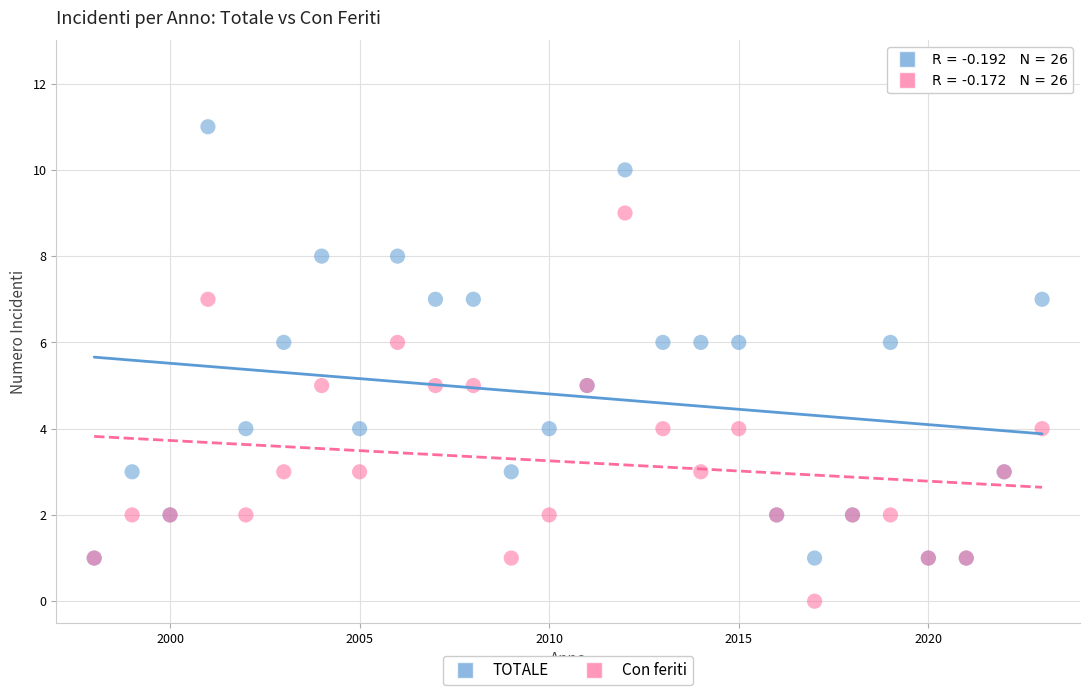

What are all the series names shown in the legend?

TOTALE, Con feriti